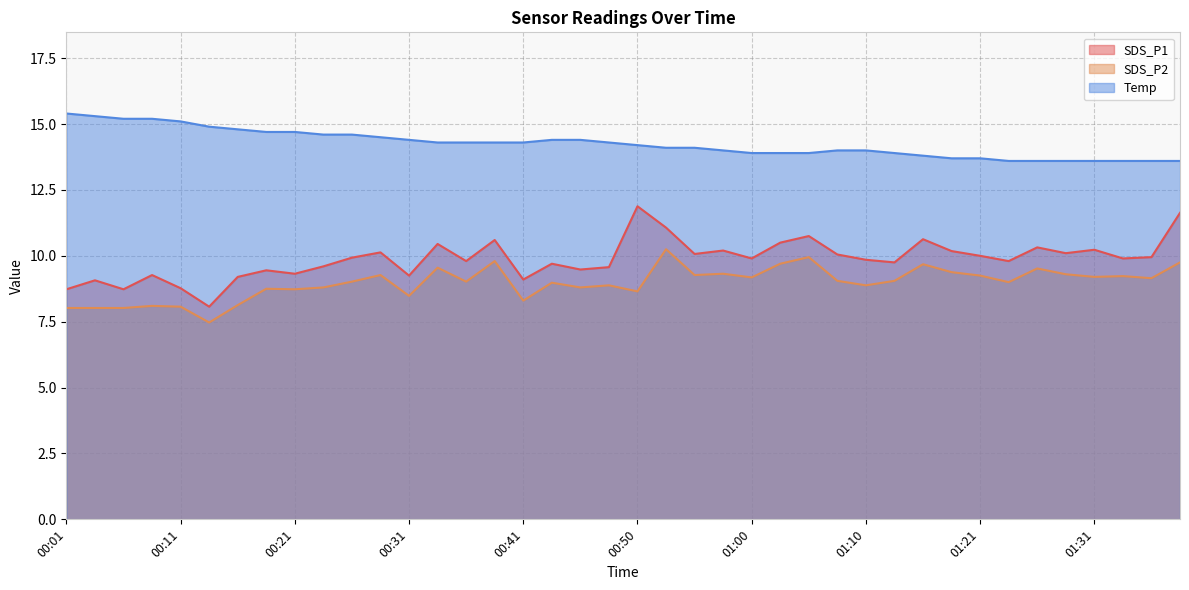

True or false: Temp and SDS_P1 cross at least once.

False